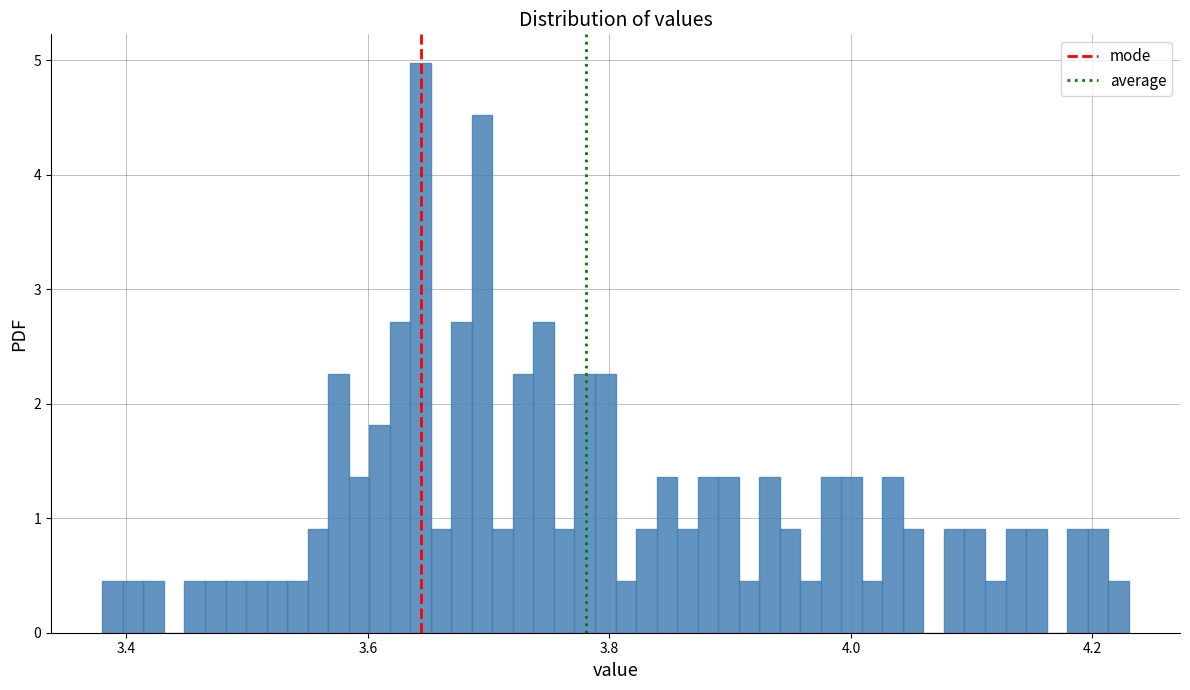

Read against the x-axis, roughly where is the centre of the tallest bar?

3.64